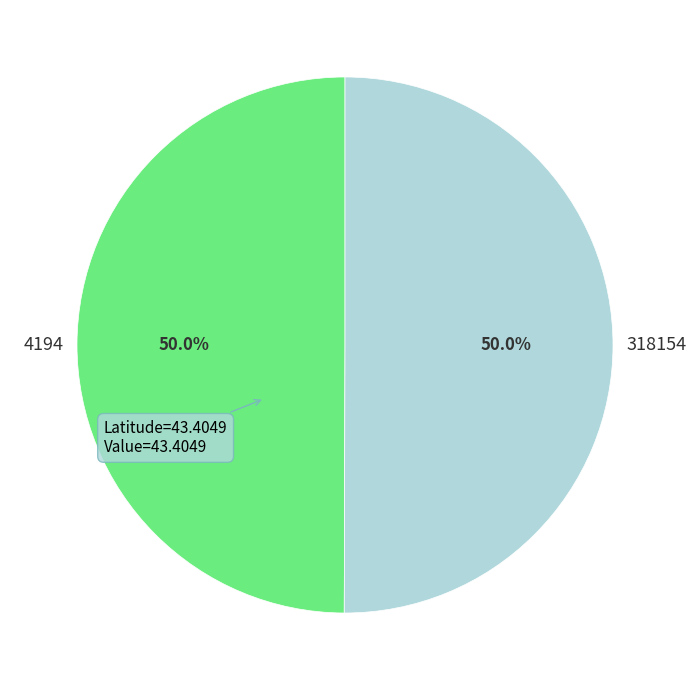

How many slices are in this pie chart?

2